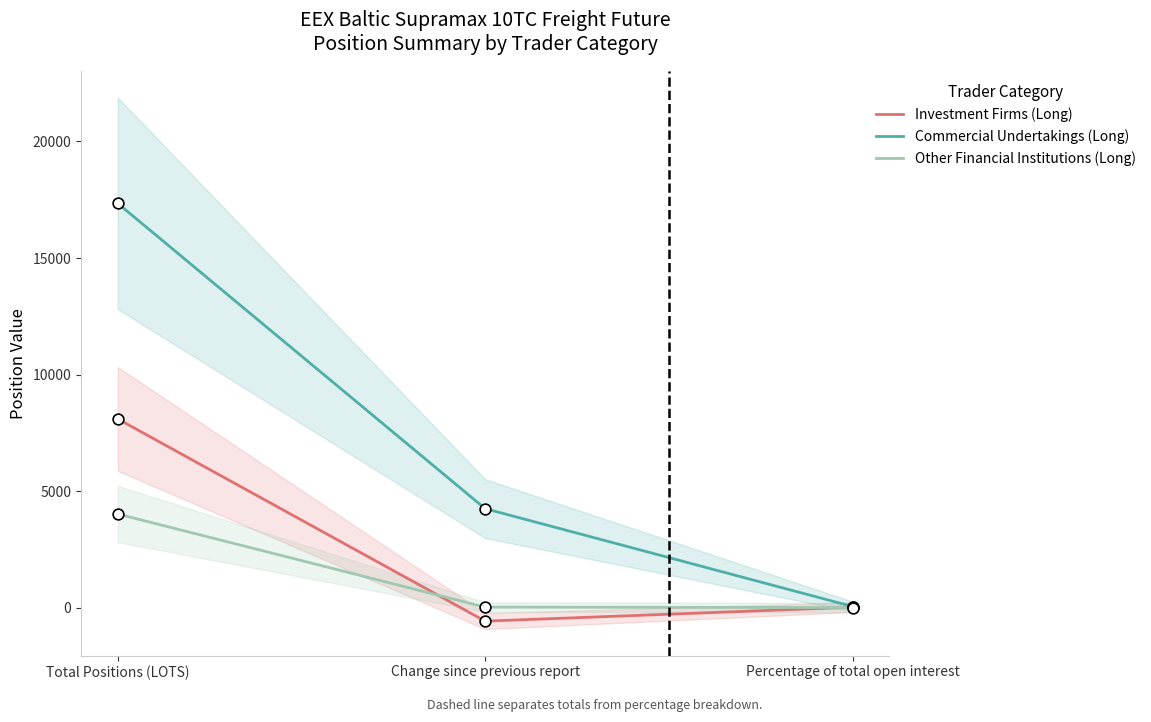

Which series has the widest spread of Y values?

Commercial Undertakings (Long)